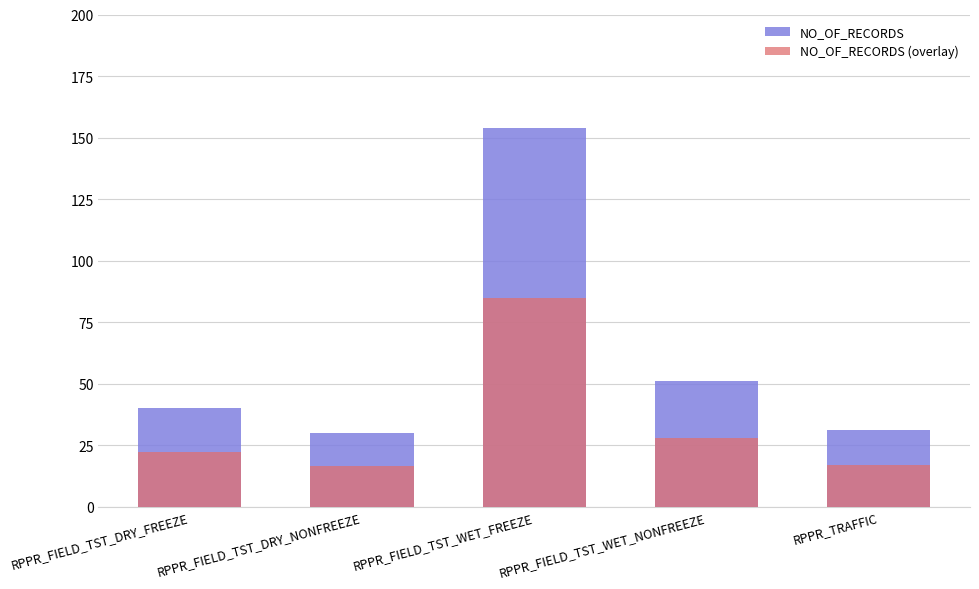

What is the label of the 4th bar from the left?

RPPR_FIELD_TST_WET_NONFREEZE